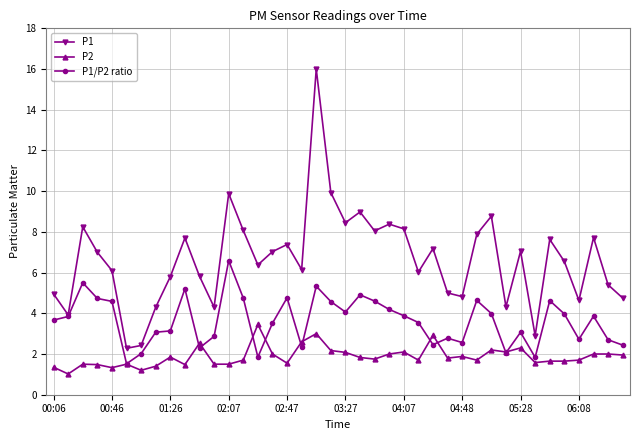

Which series has the widest spread of values?

P1